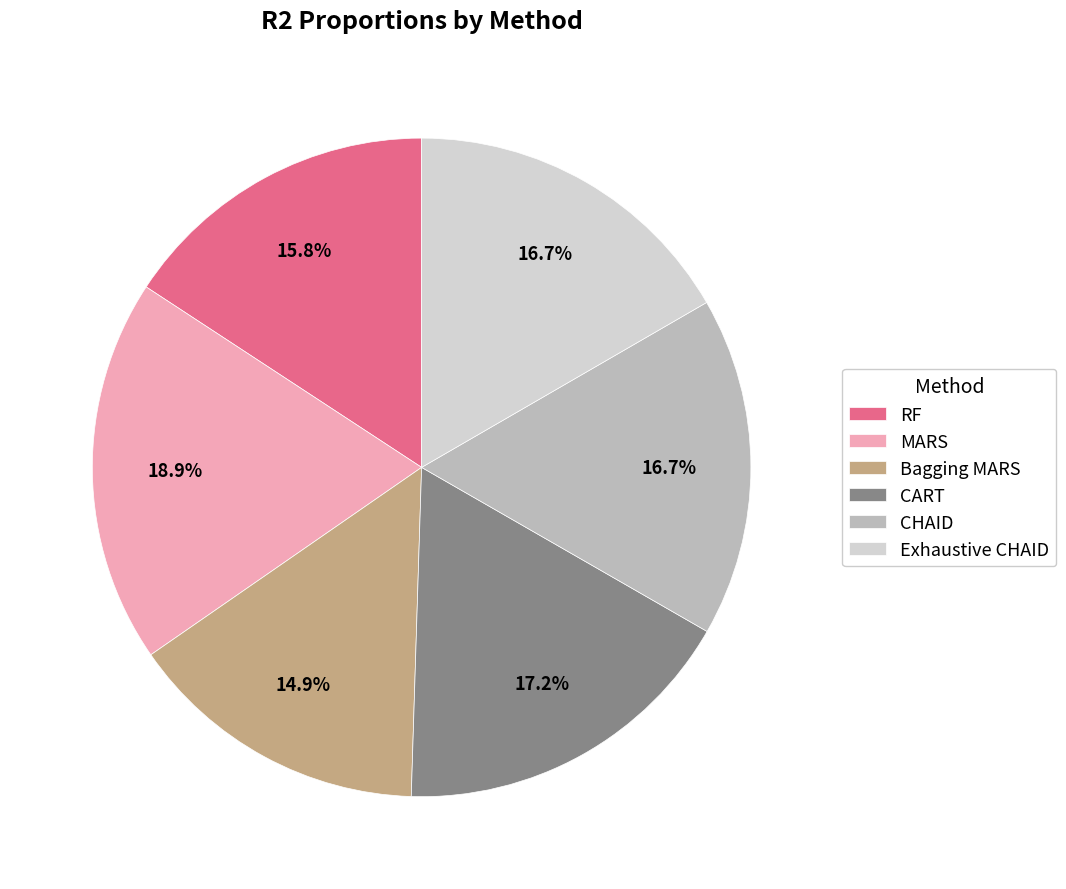

How much of the chart is everything except CART?

82.8%